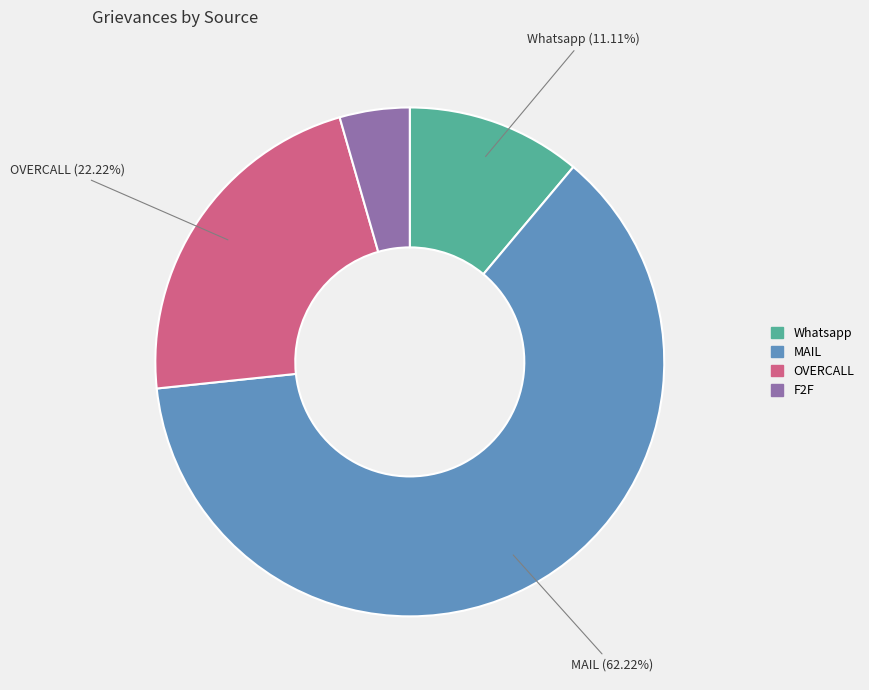

Rank the categories by value from lowest to highest.

F2F, Whatsapp, OVERCALL, MAIL